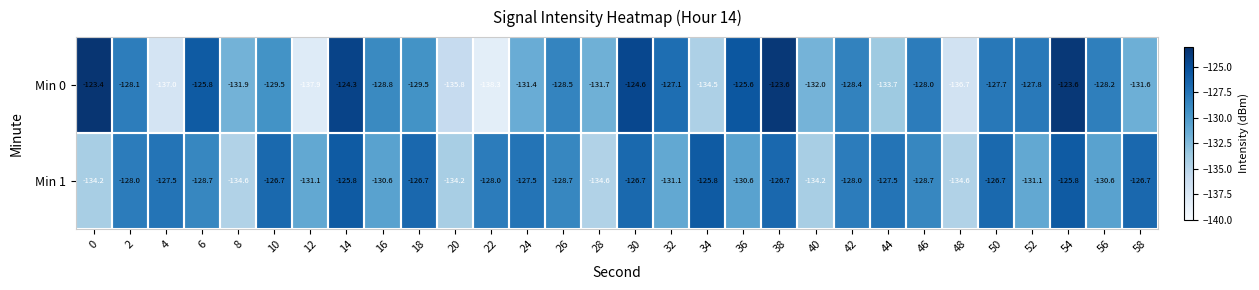

How many distinct data groups are displayed?

2